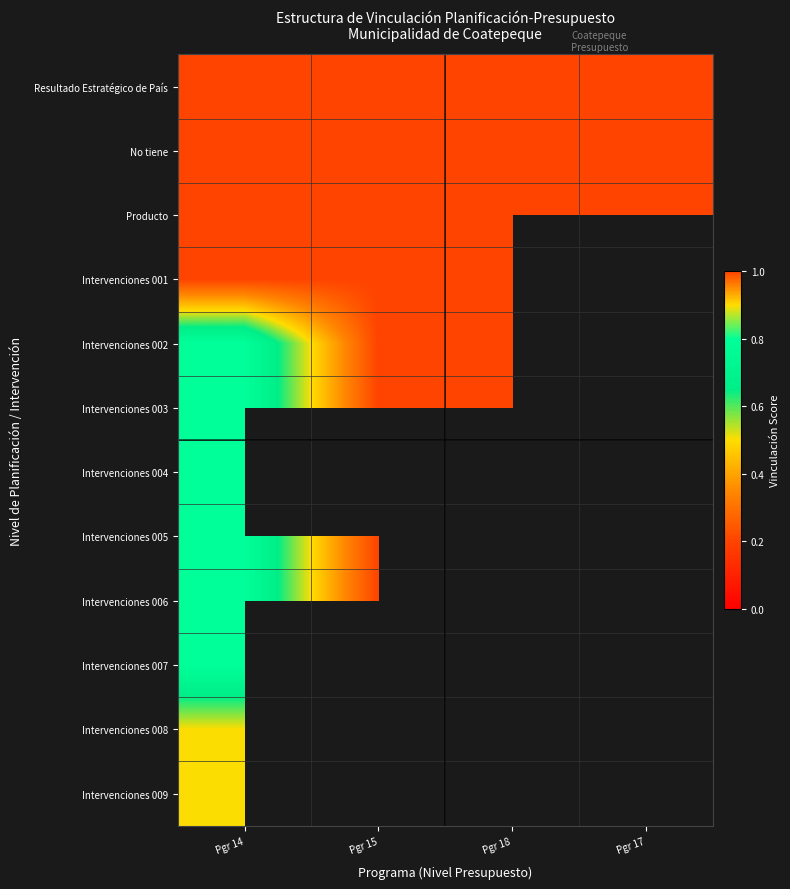

True or false: No tiene has a value of 0.2 at Pgr 18.

True